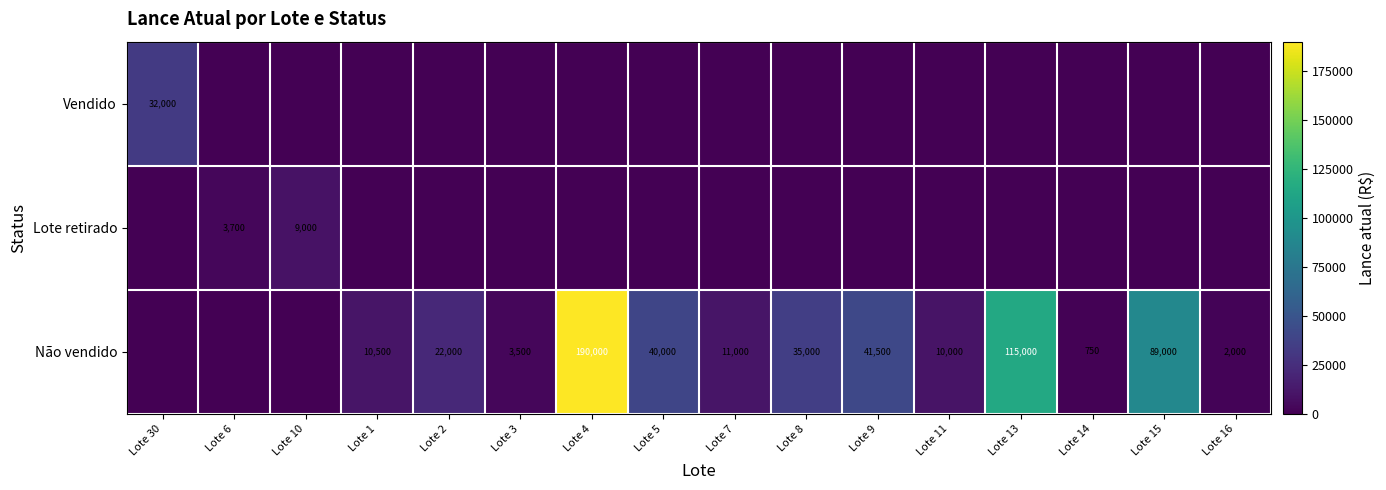

The Lote retirado series shows 9000 at Lote 10. True or false?

True